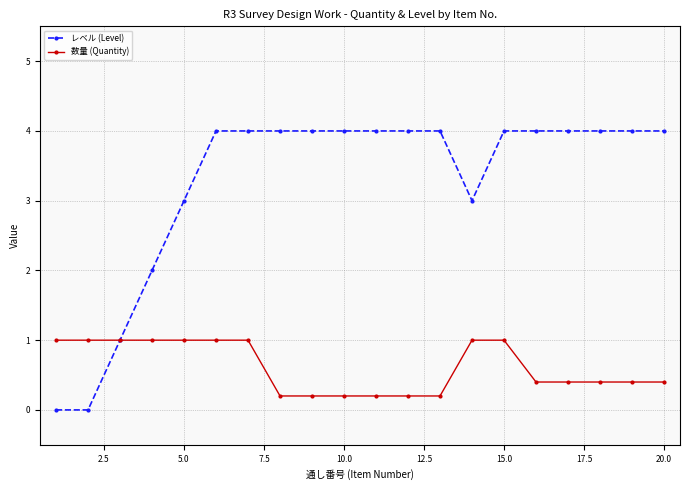

List the series in order of their overall mean, lowest first.

数量 (Quantity), レベル (Level)